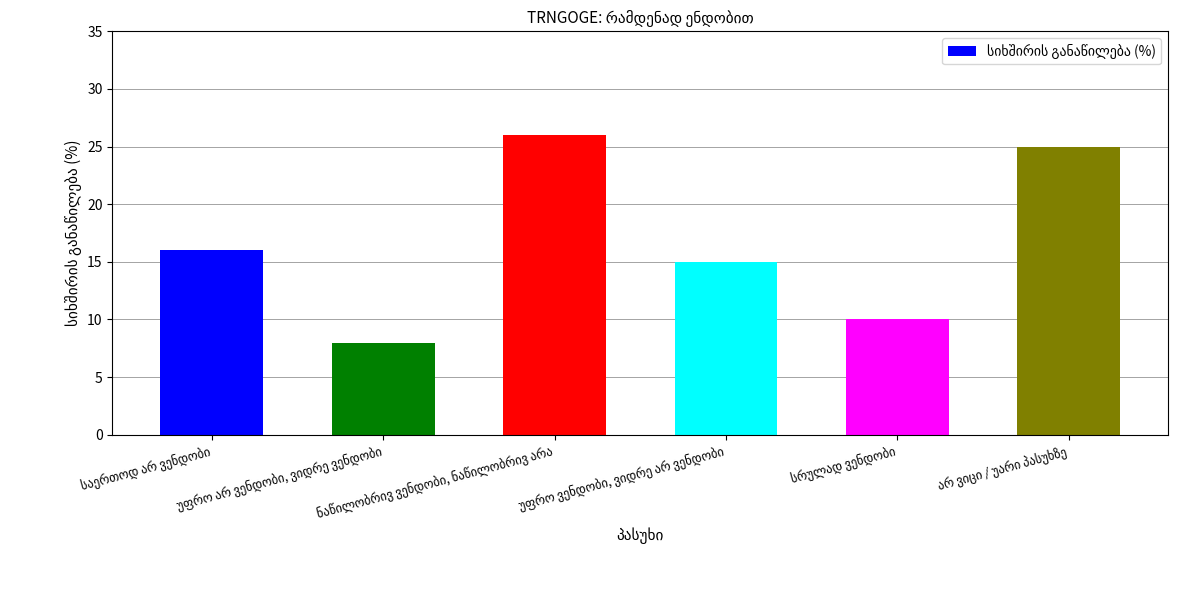

What is the minimum value shown in the chart?

8